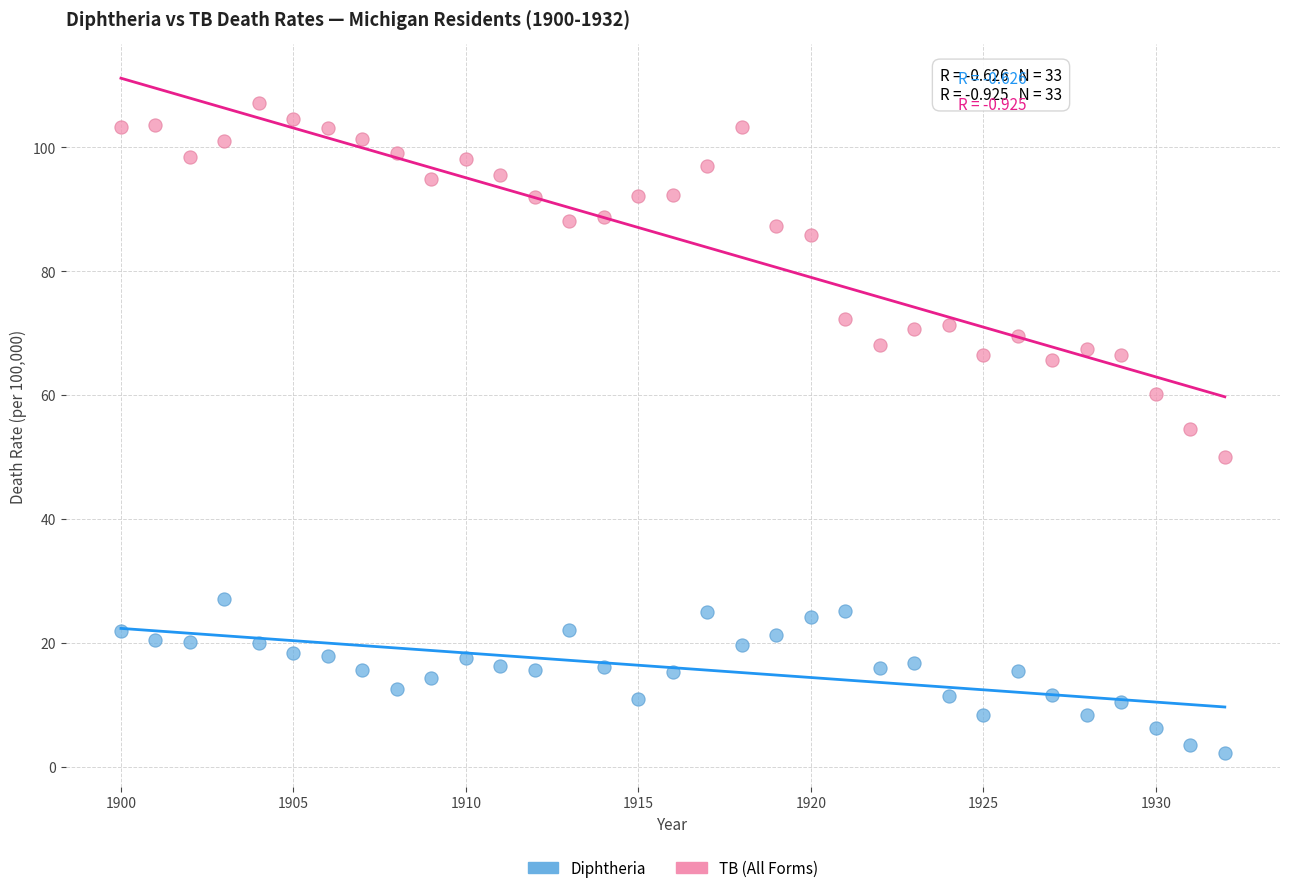

Across all data points, what is the range of Y values (max minus min)?

105.0